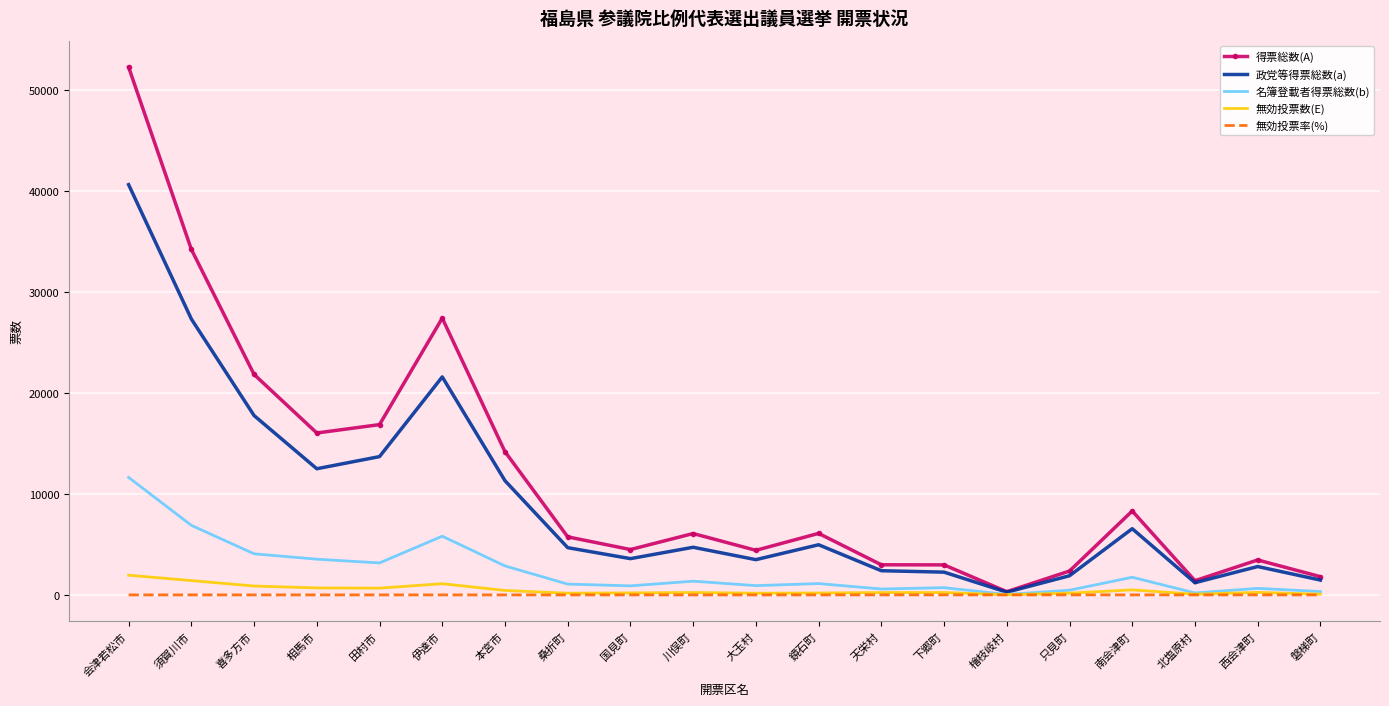

Between 本宮市 and 下郷町, which series saw the biggest shift?

得票総数(A)